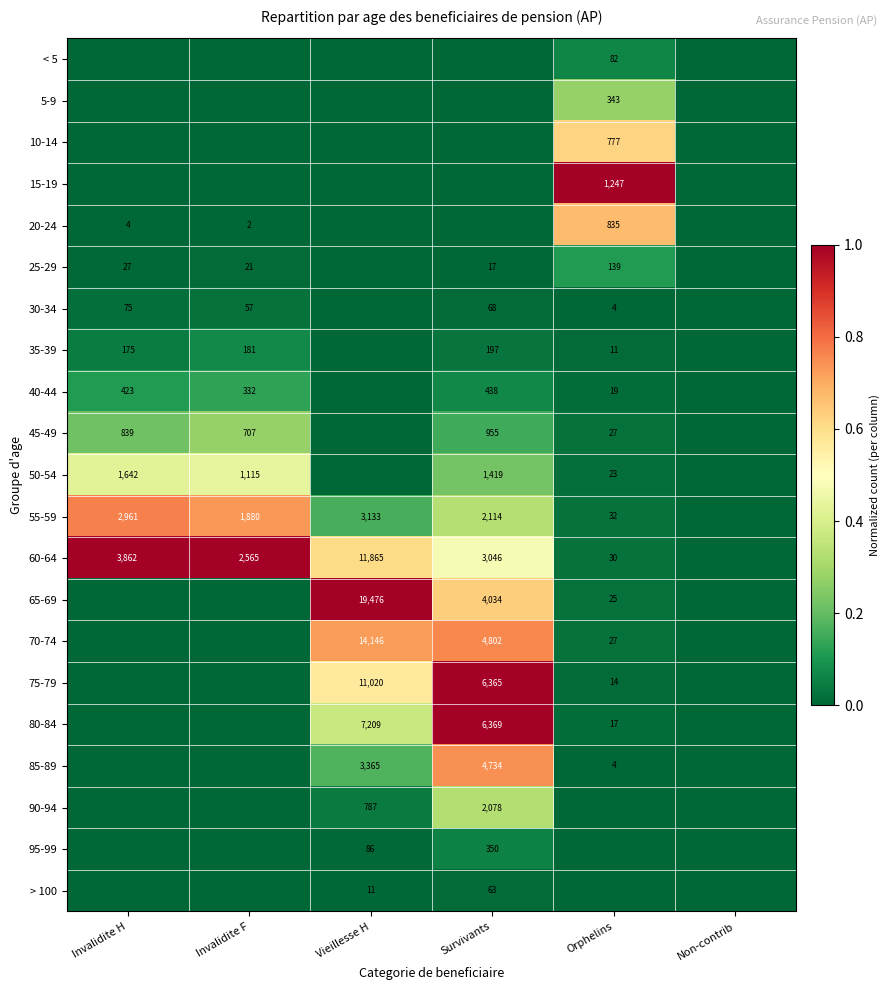

True or false: 40-44 has a value of 438 at Survivants.

True